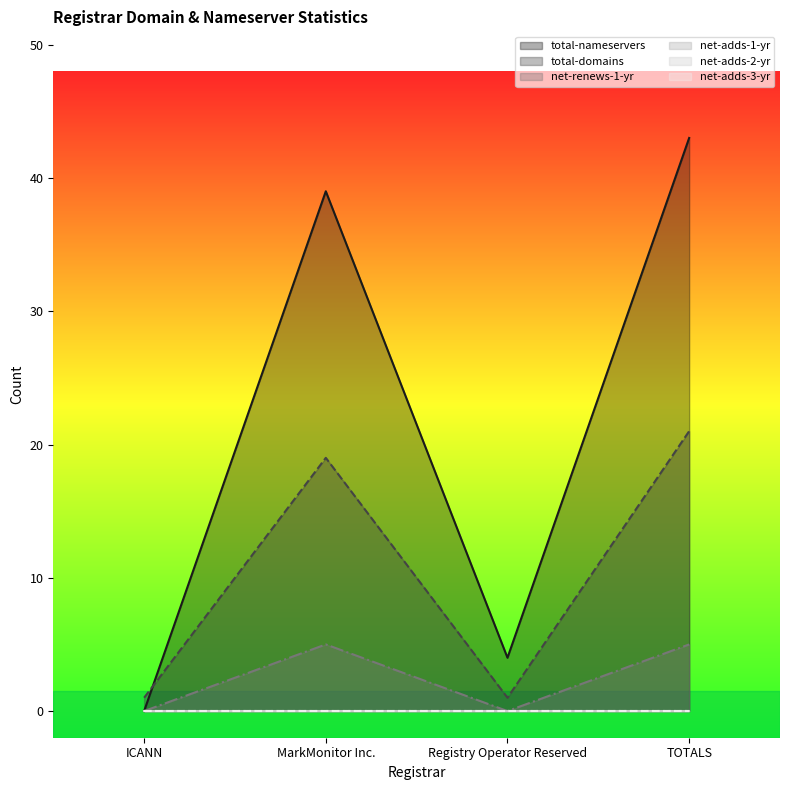

What is the spread (max minus min) of values at ICANN?

1